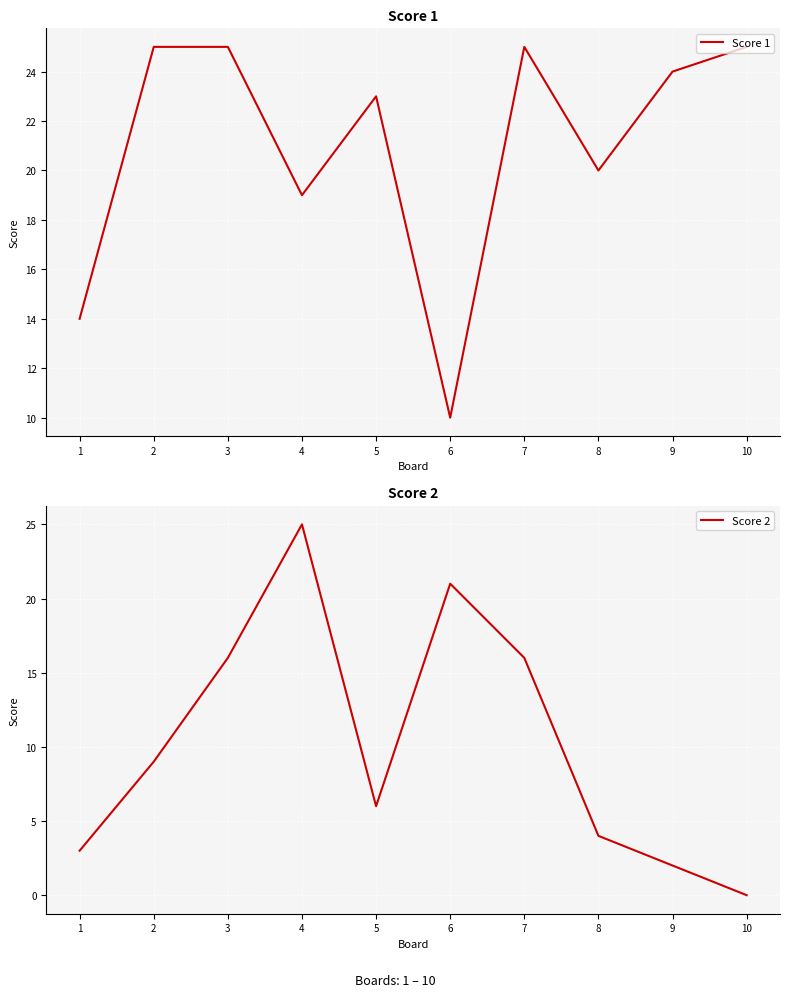

True or false: Score 2 has a value of 2 at 9.

True